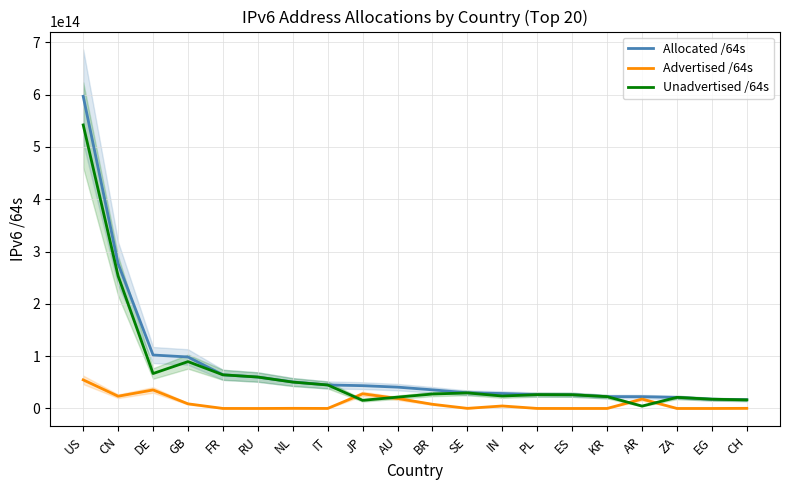

How many categories are shown in the chart?

20